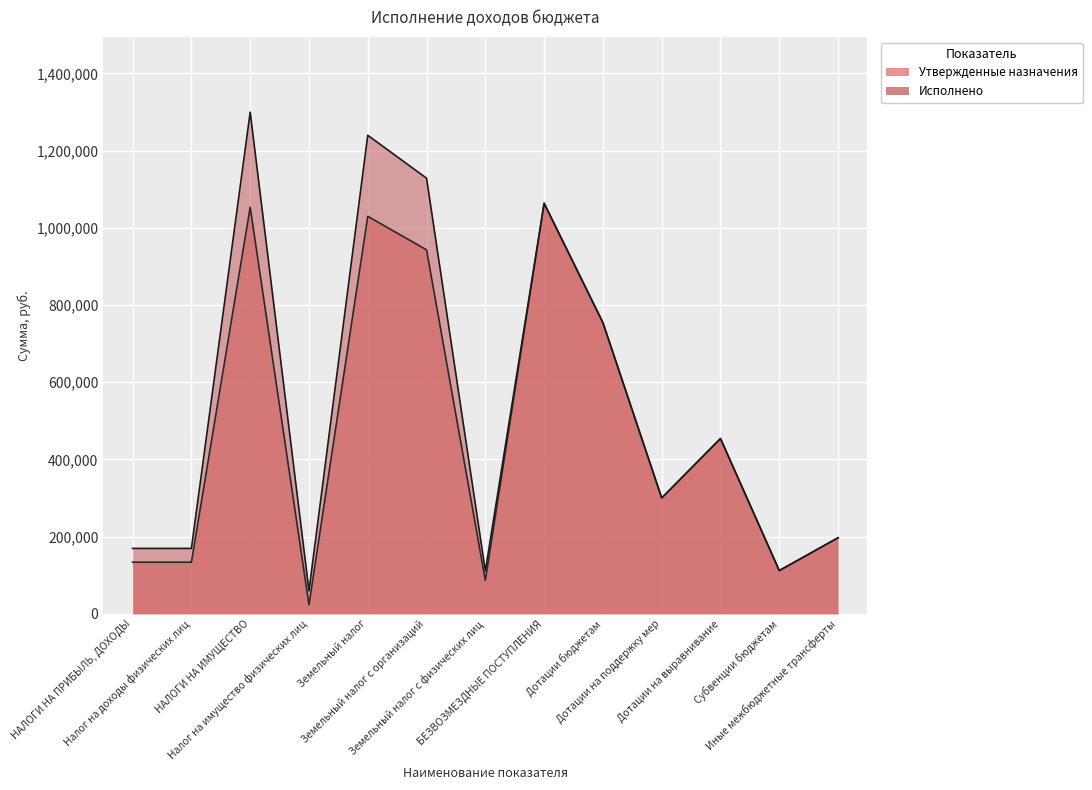

Is the value of Исполнено at НАЛОГИ НА ПРИБЫЛЬ, ДОХОДЫ greater than the value of Утвержденные назначения at Дотации бюджетам?

No